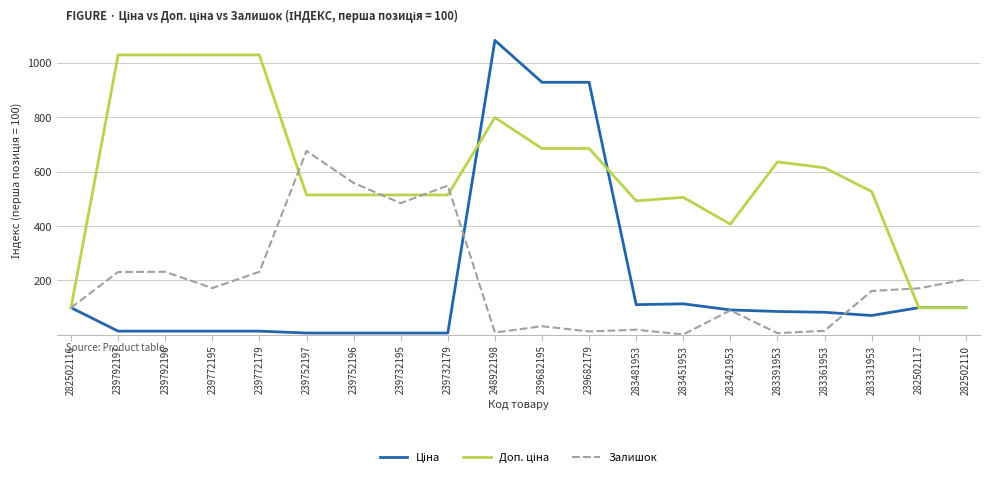

What is the maximum value shown in the chart?

1082.1